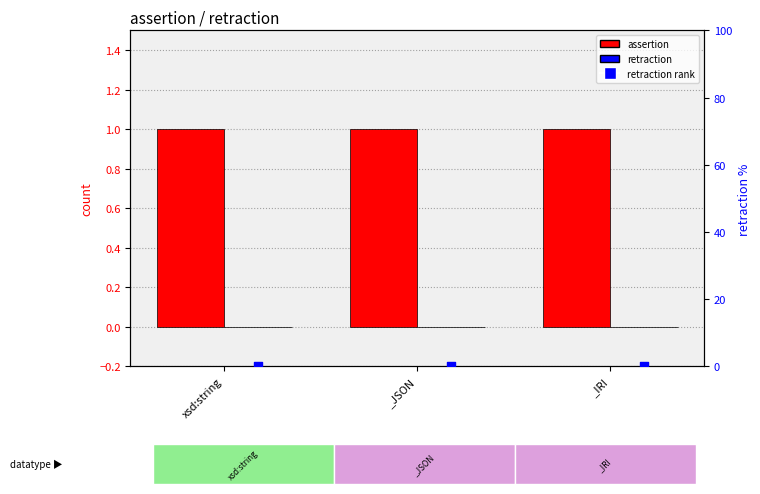

At which category is the sum across all series the highest?

xsd:string